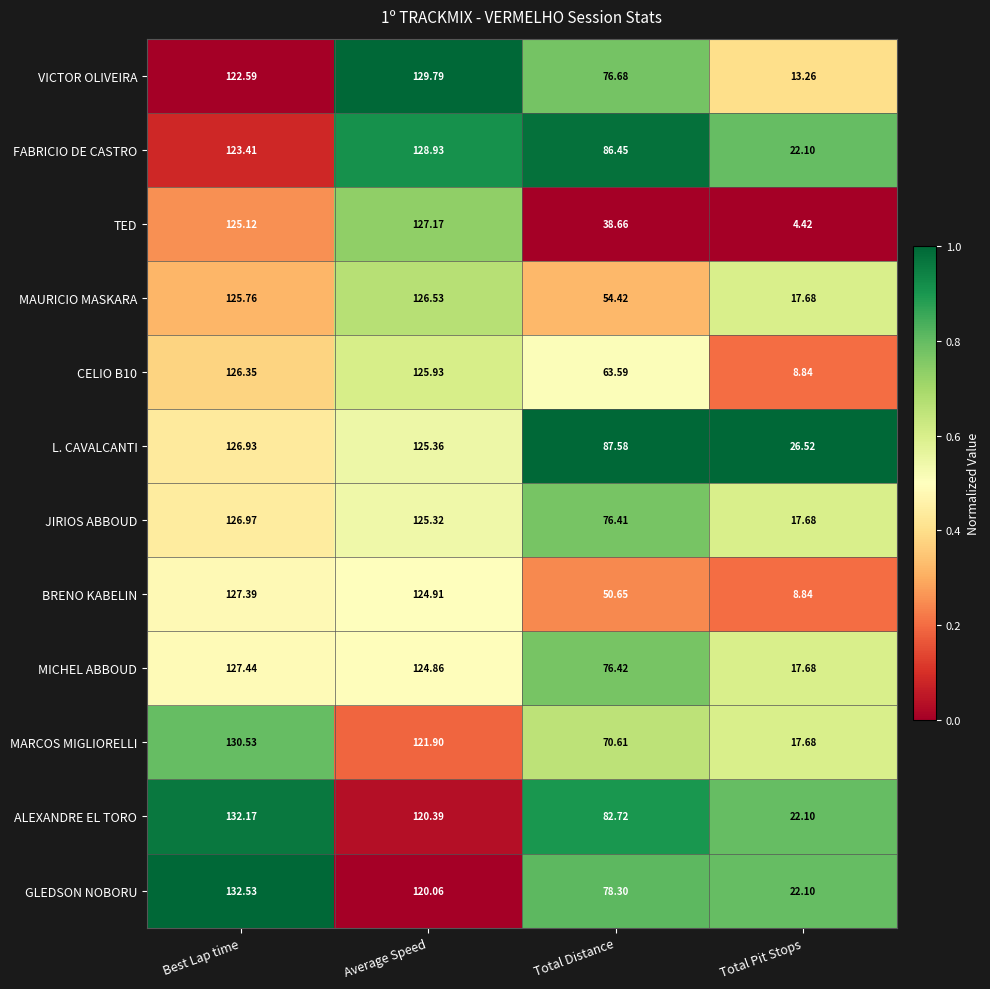

What is the difference between the highest and lowest values at Average Speed?

9.7